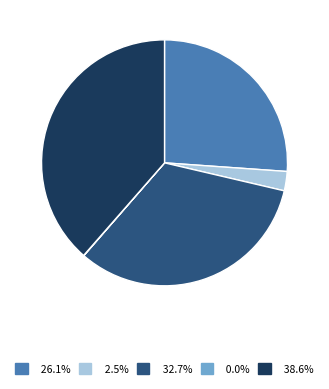

Is there a majority slice in this chart?

No